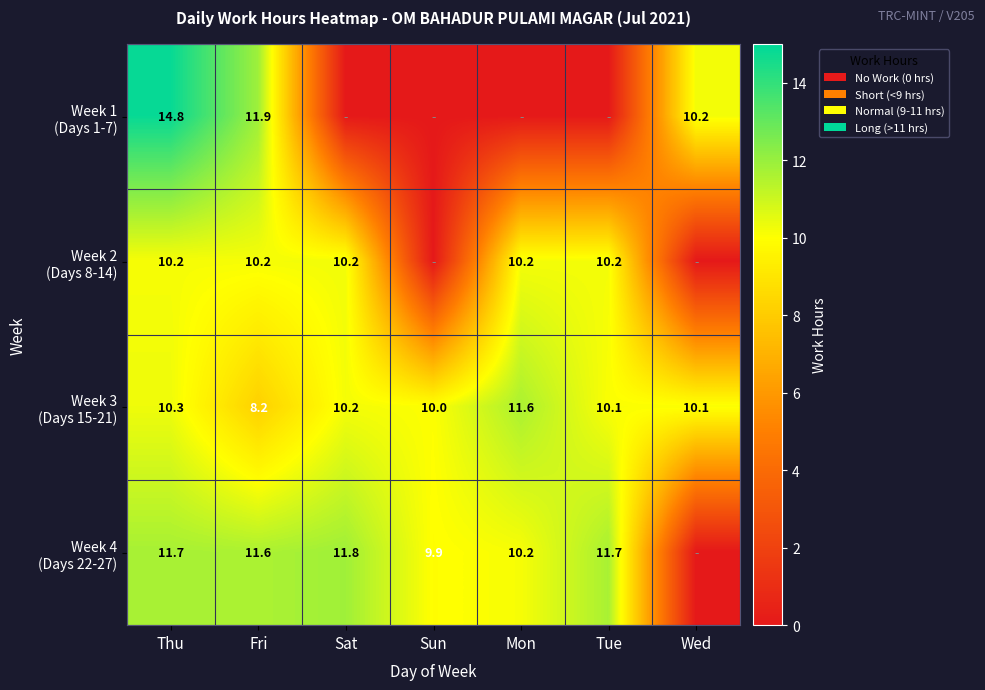

What is the difference between the highest and lowest values at Fri?

3.7